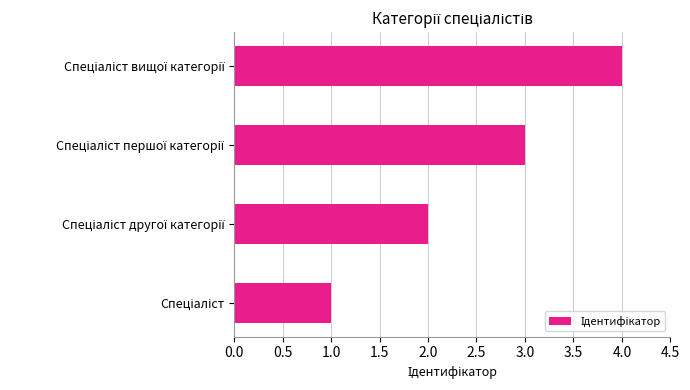

What is the sum of all values?

10